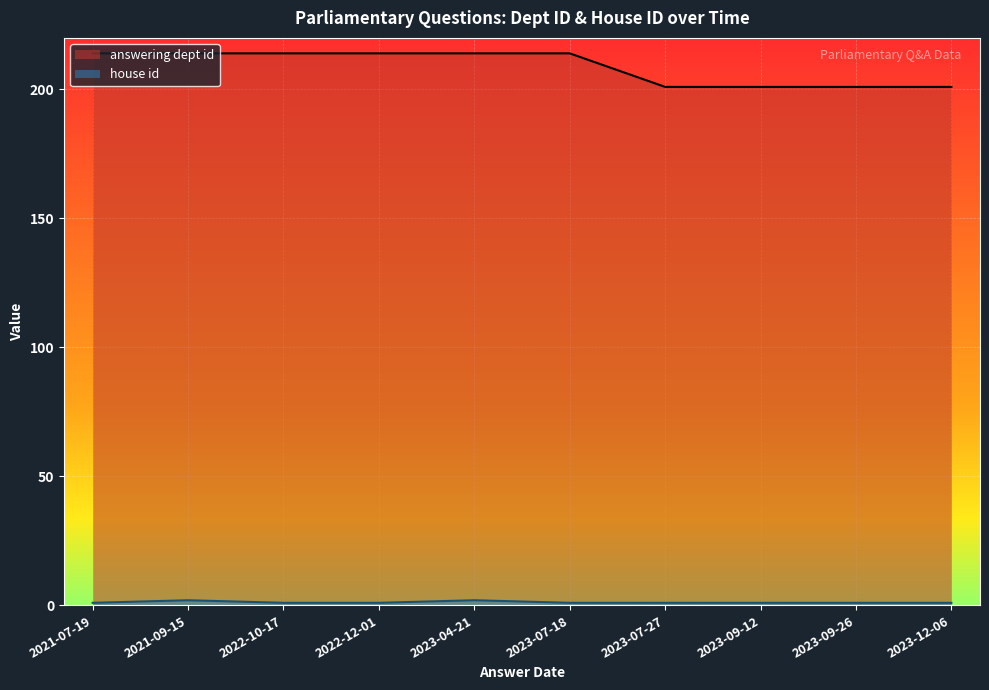

What is the difference between the maximum and minimum values in the house id series?

1